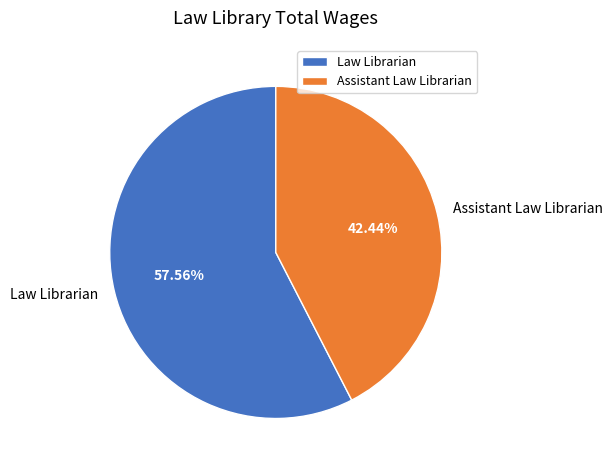

Count the number of slices in the pie.

2